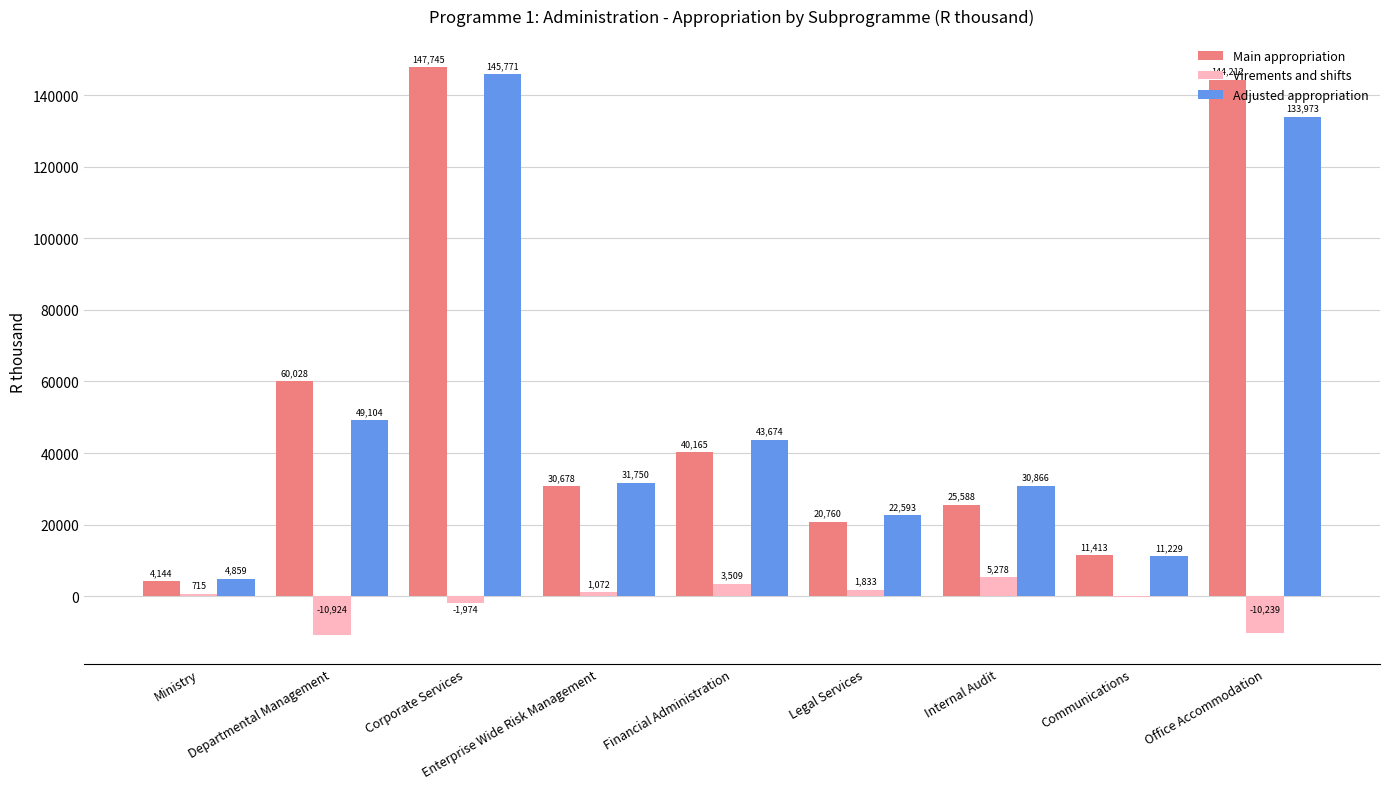

What is the sum of all Virements and shifts values?

-10914